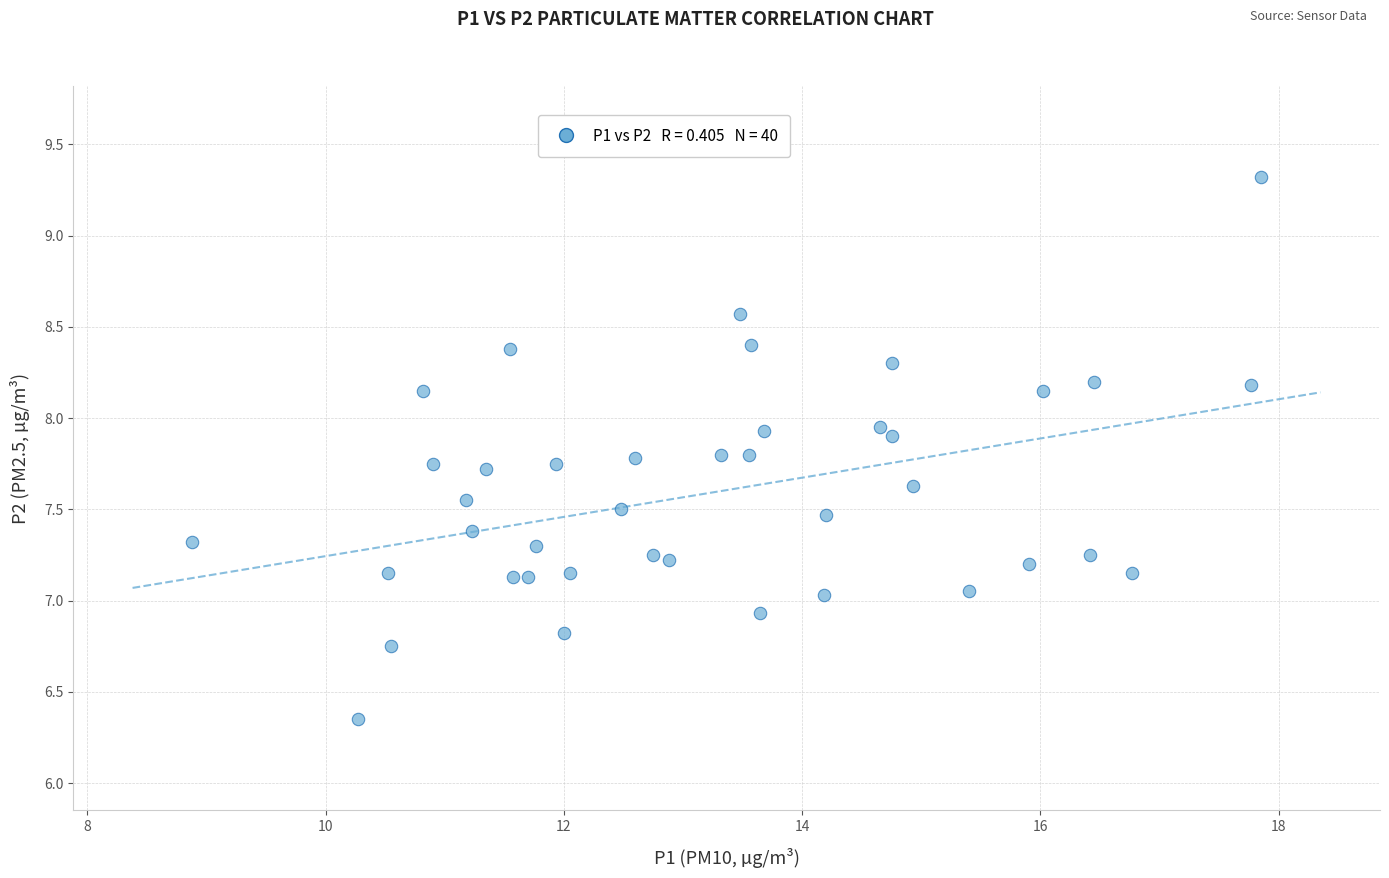

What is the range of Y values (max minus min)?

3.0